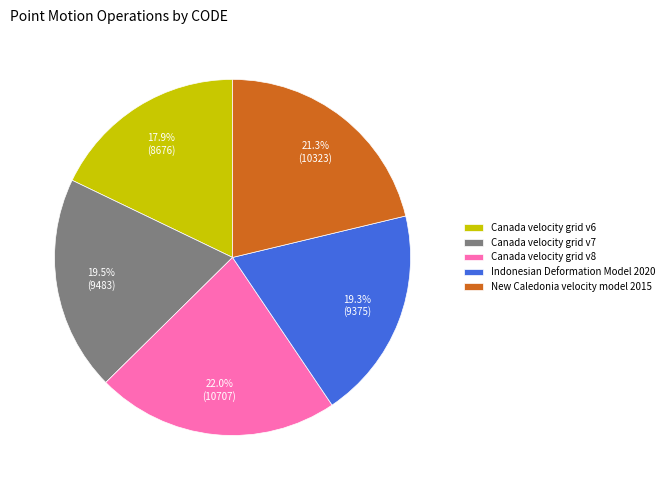

Does any single category account for the majority?

No